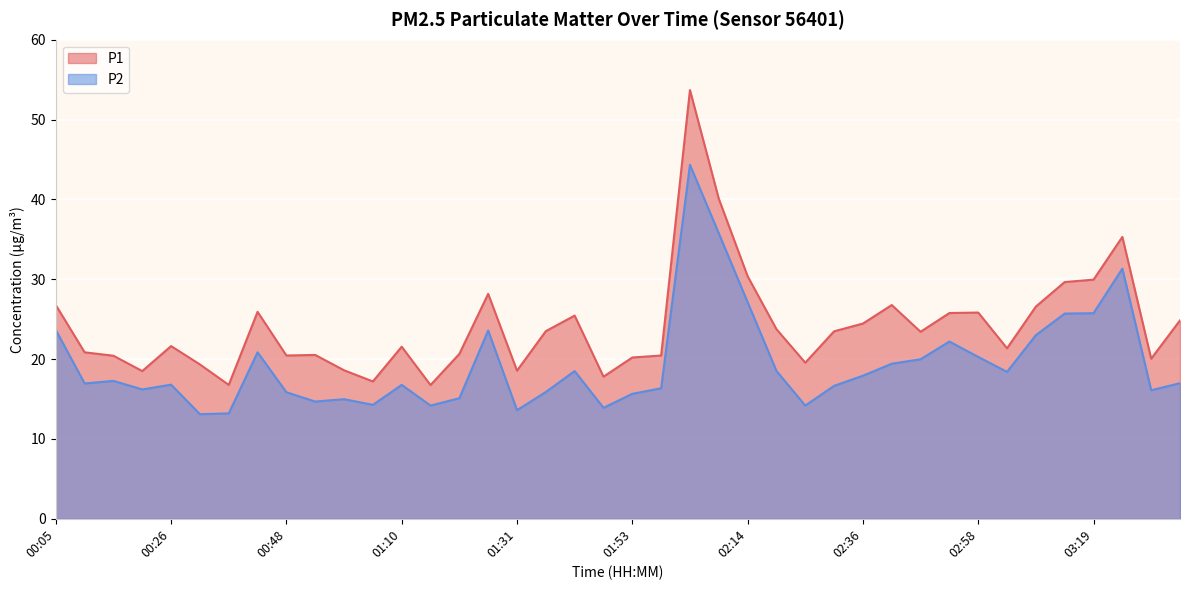

At which label does P1 first exceed 23?

00:05